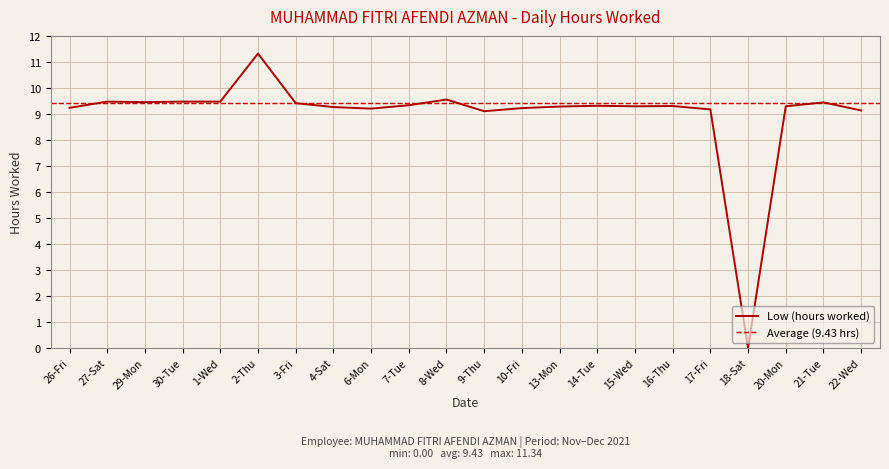

What is the difference between the values at 21-Tue and 8-Wed?

0.1